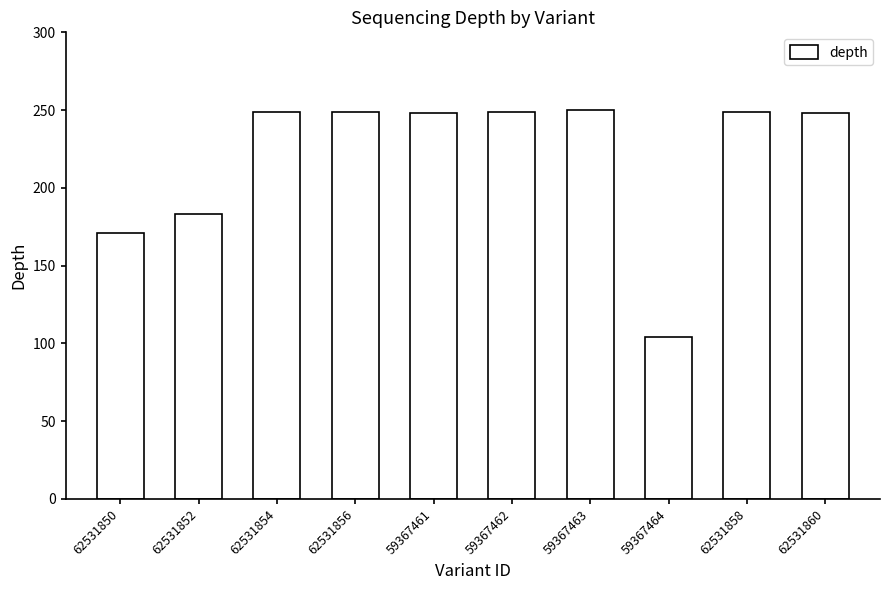

The value at 62531850 is 171. True or false?

True